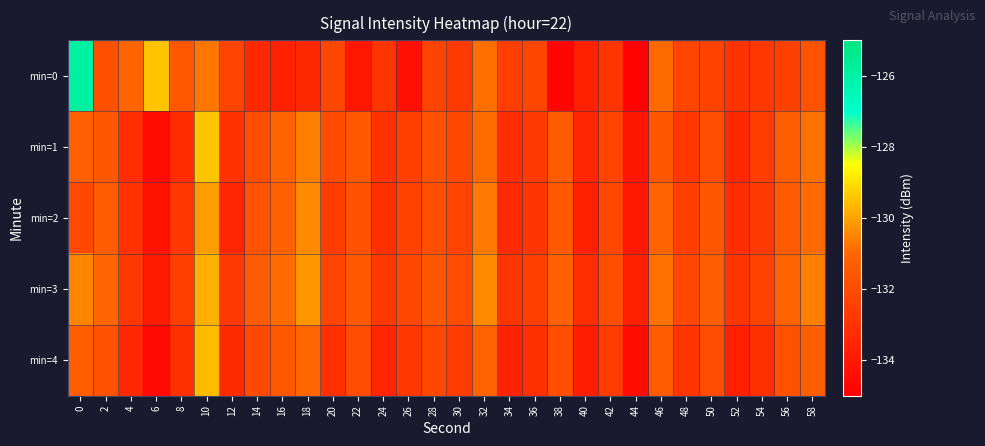

How many categories are shown in the chart?

30